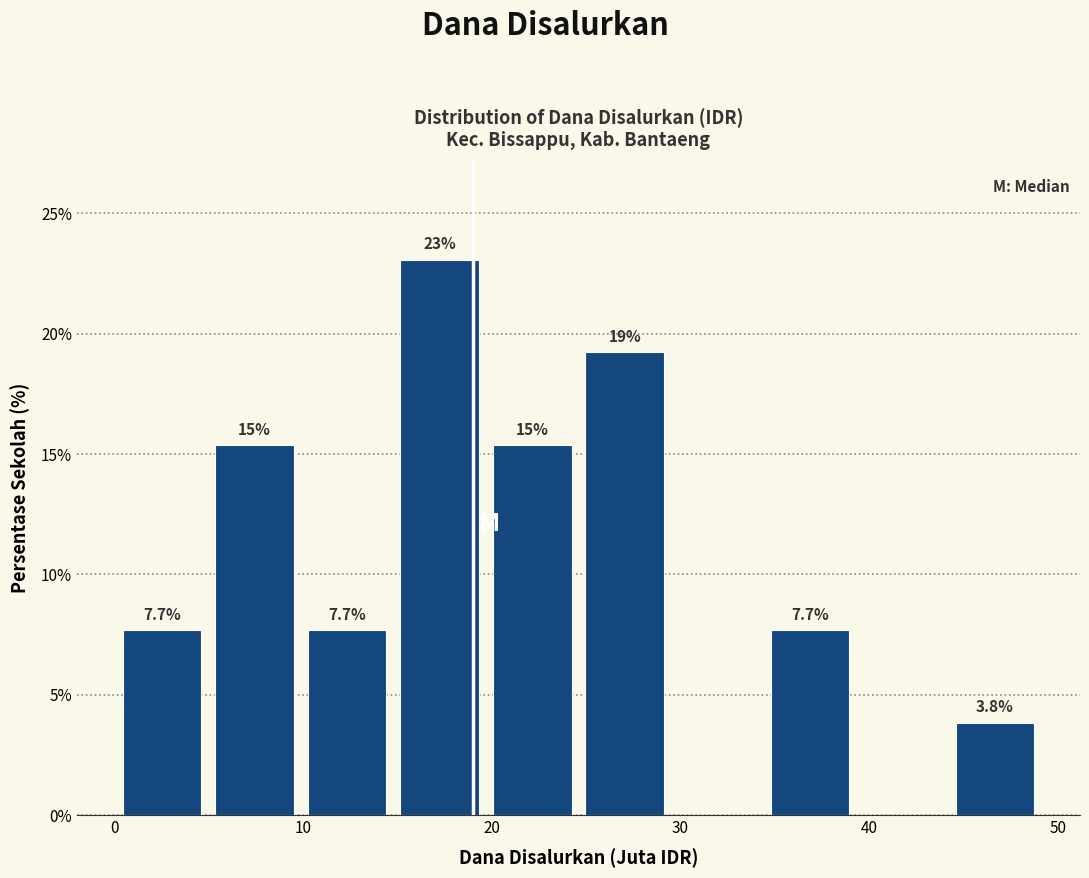

Over which range of the x-axis is the bar tallest?

15 to 20